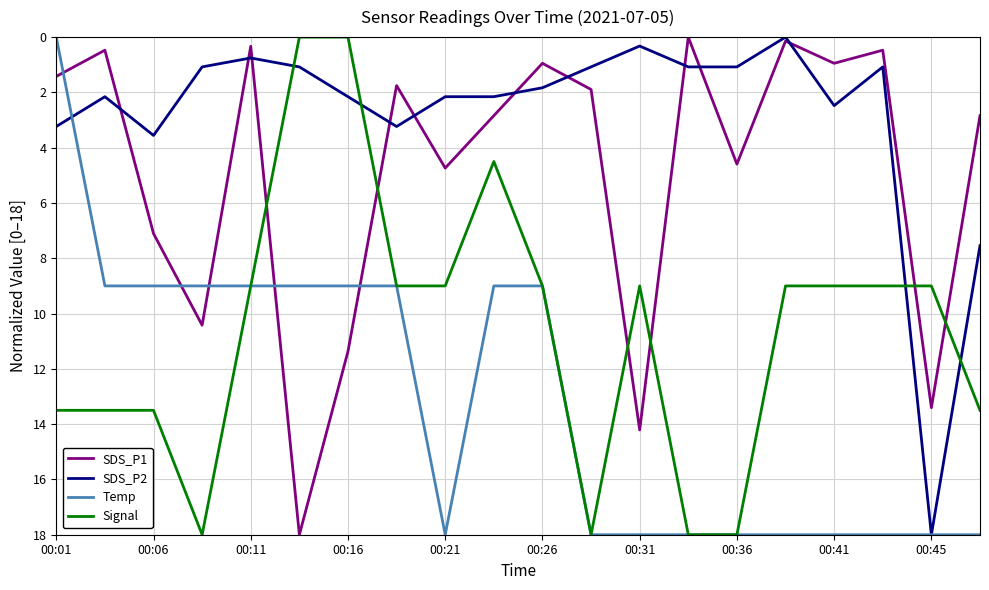

What is the greatest value displayed?

18.0